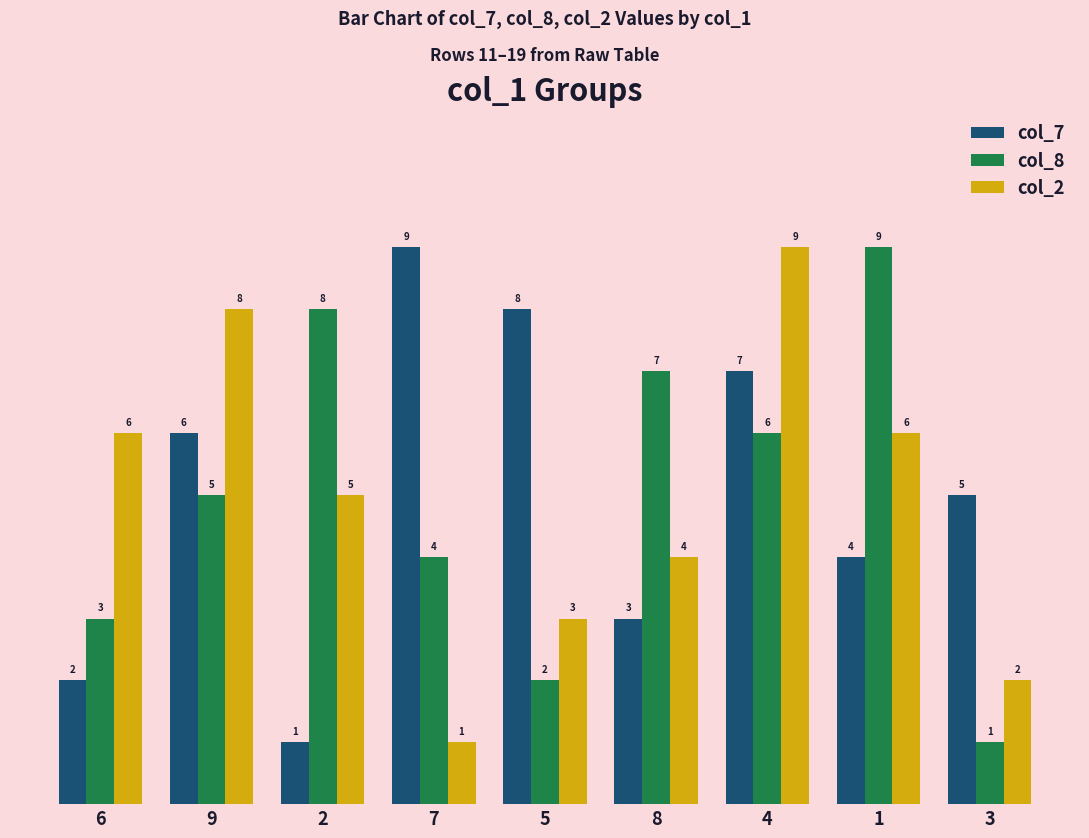

What is the difference between the maximum and minimum values in the col_8 series?

8